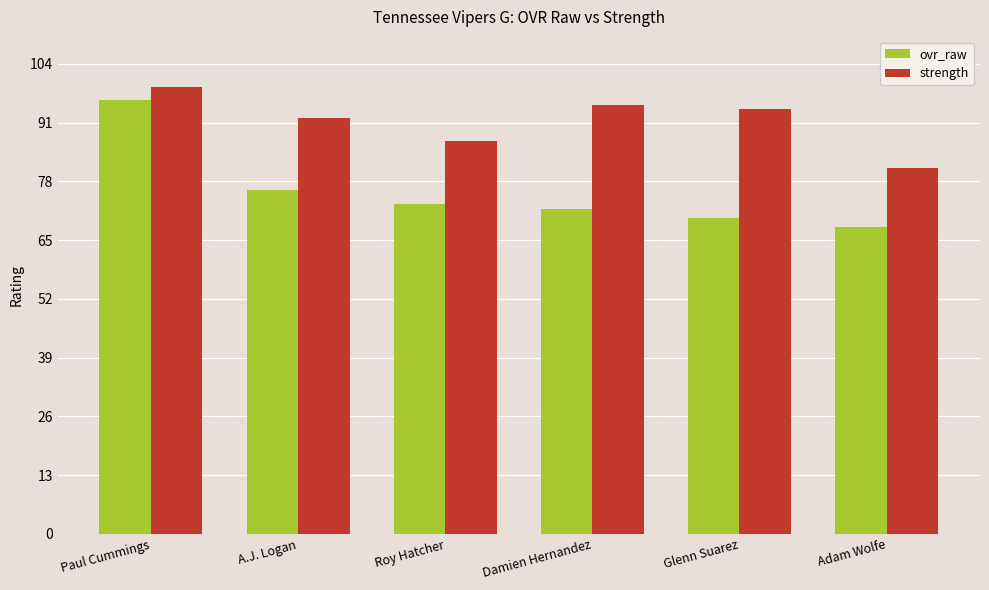

What is the total value across all series at Adam Wolfe?

149